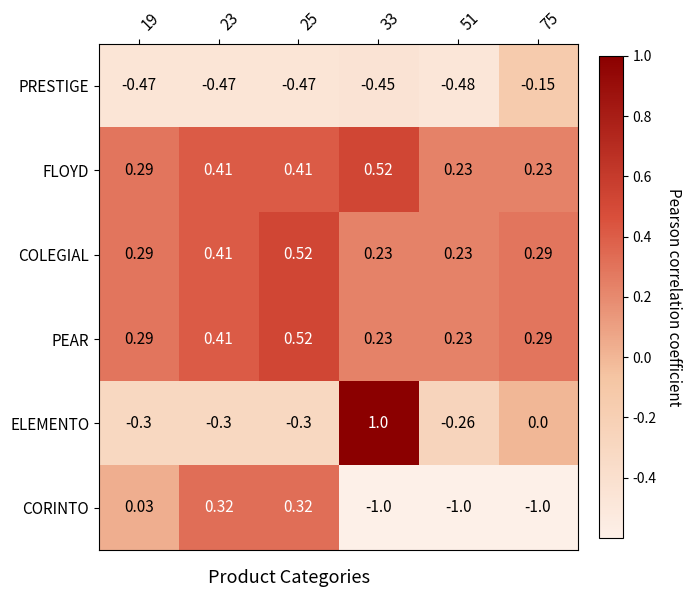

Which series changed the most between 23 and 51?

CORINTO